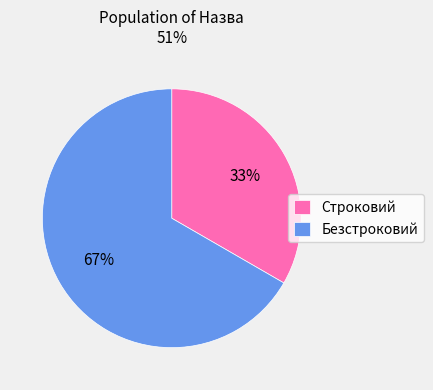

Do Безстроковий and Строковий together represent more than half of the pie?

Yes